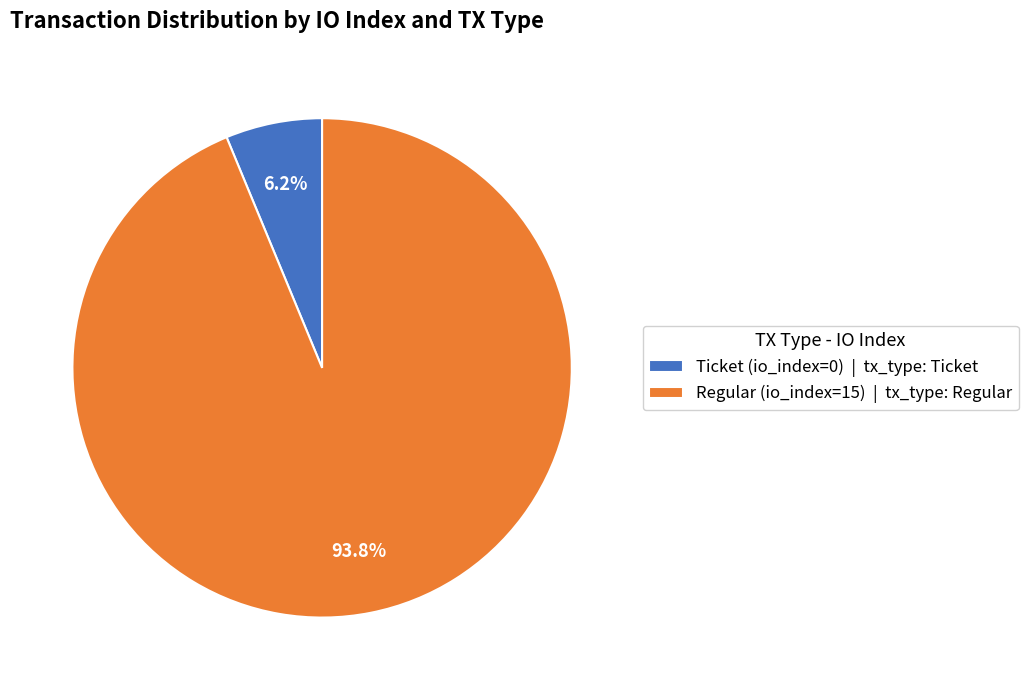

What is the largest slice in the pie chart?

Regular (io_index=15)